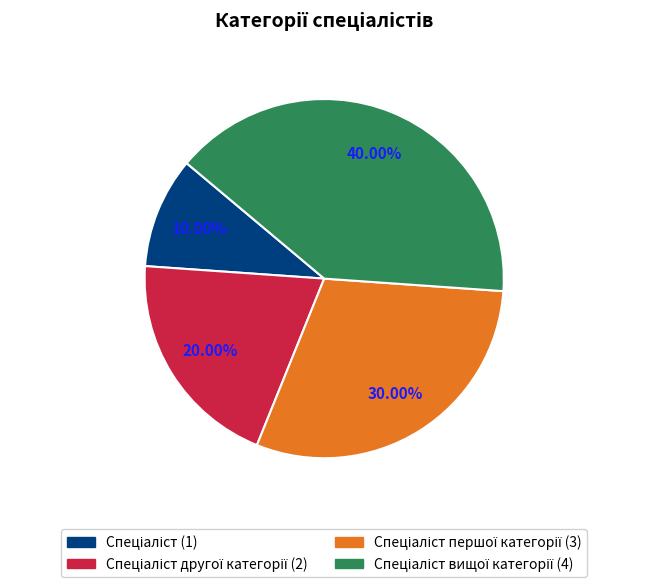

Does any single category account for the majority?

No